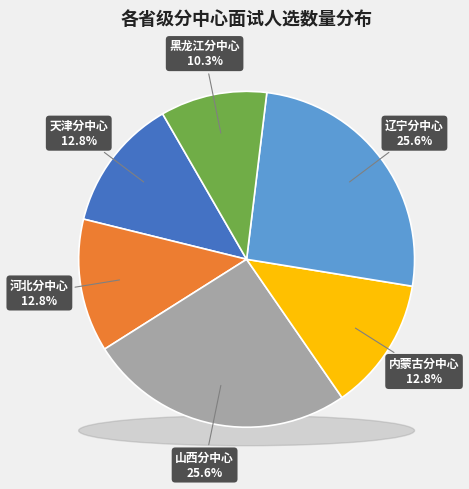

The 辽宁分中心 slice represents 26% of the pie. True or false?

True